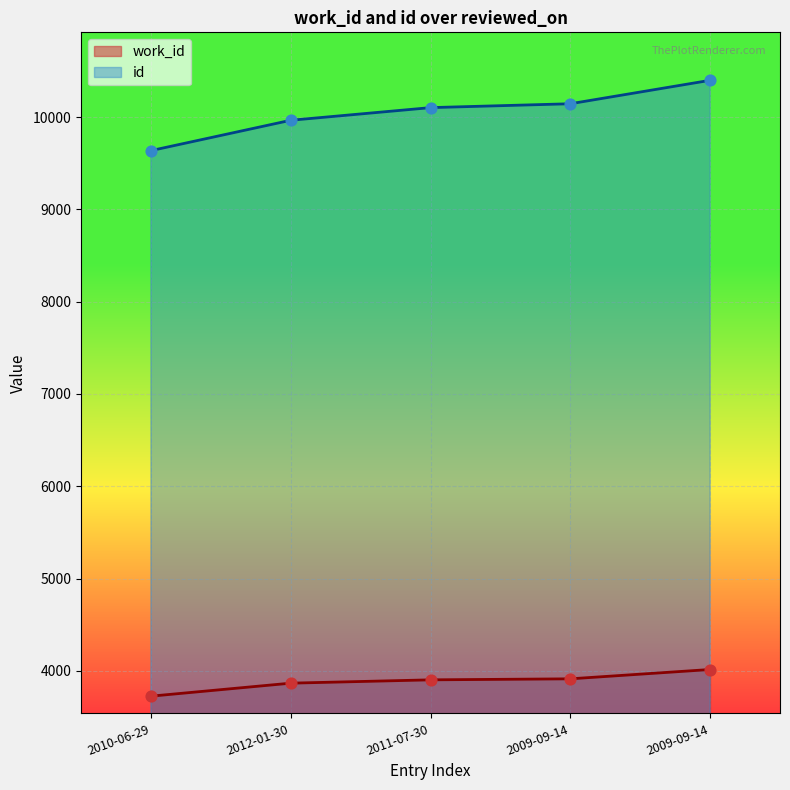

At which category is the sum across all series the highest?

2009-09-14